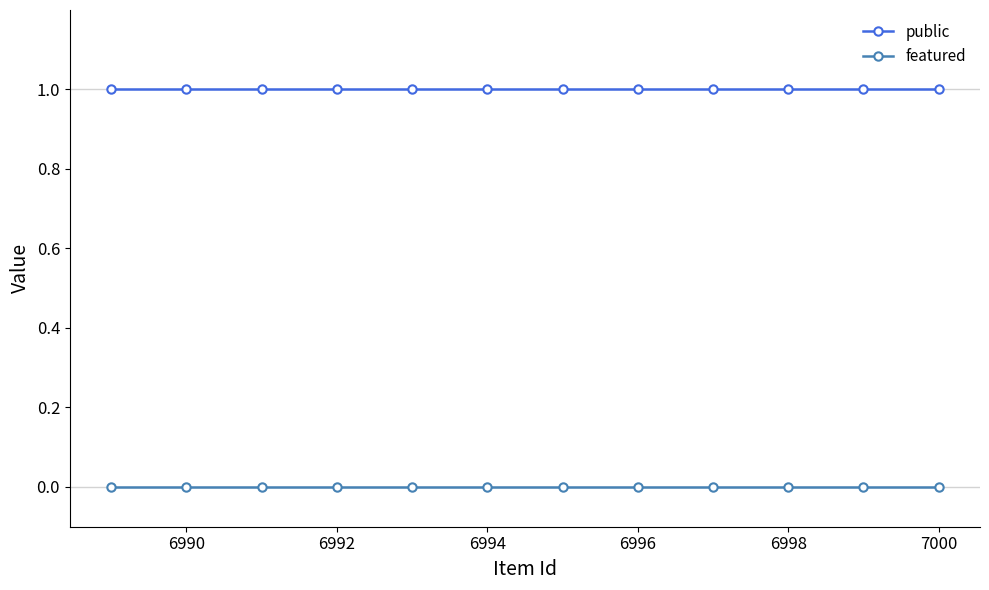

List the series in order of their overall mean, highest first.

public, featured